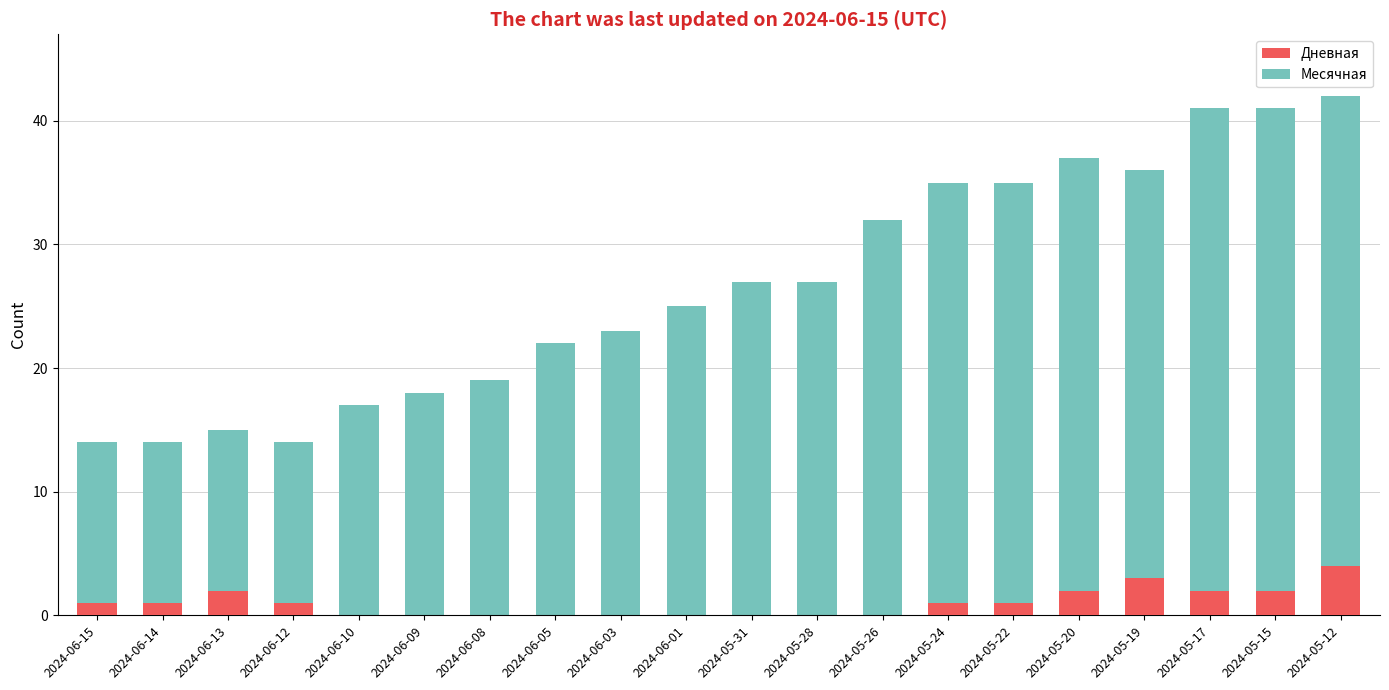

What is the difference between the maximum and minimum values in the Дневная series?

4